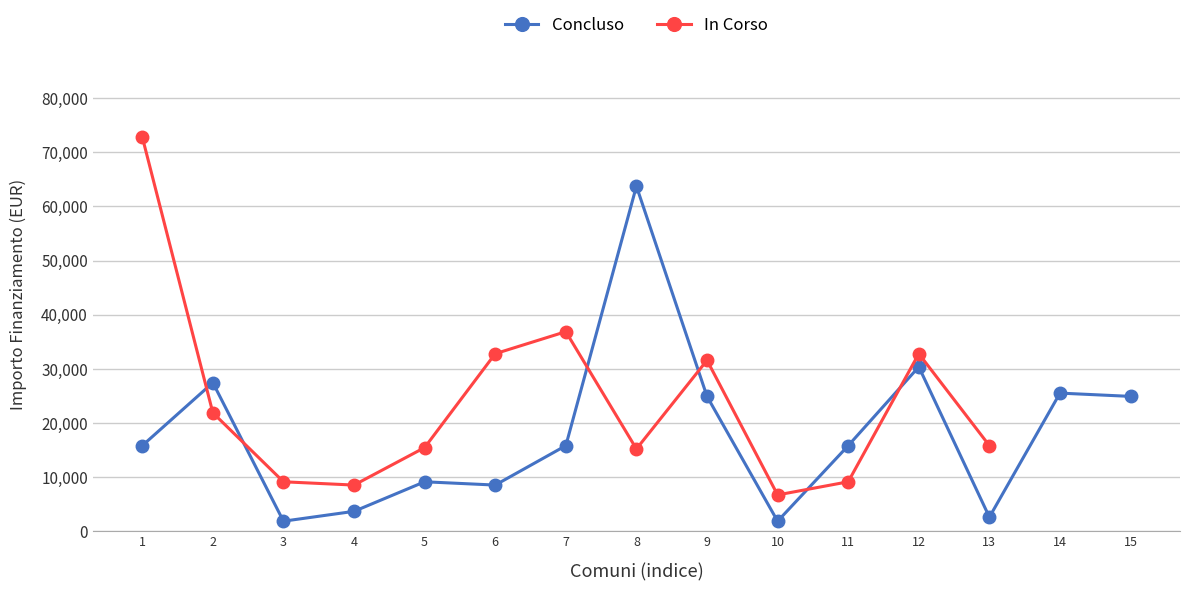

What is the change in value from 4 to 10?

-1821